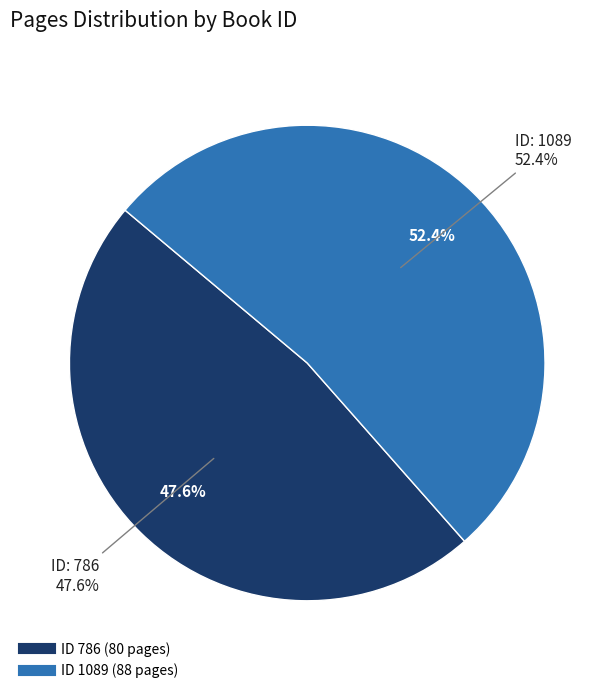

Does any single category account for the majority?

Yes